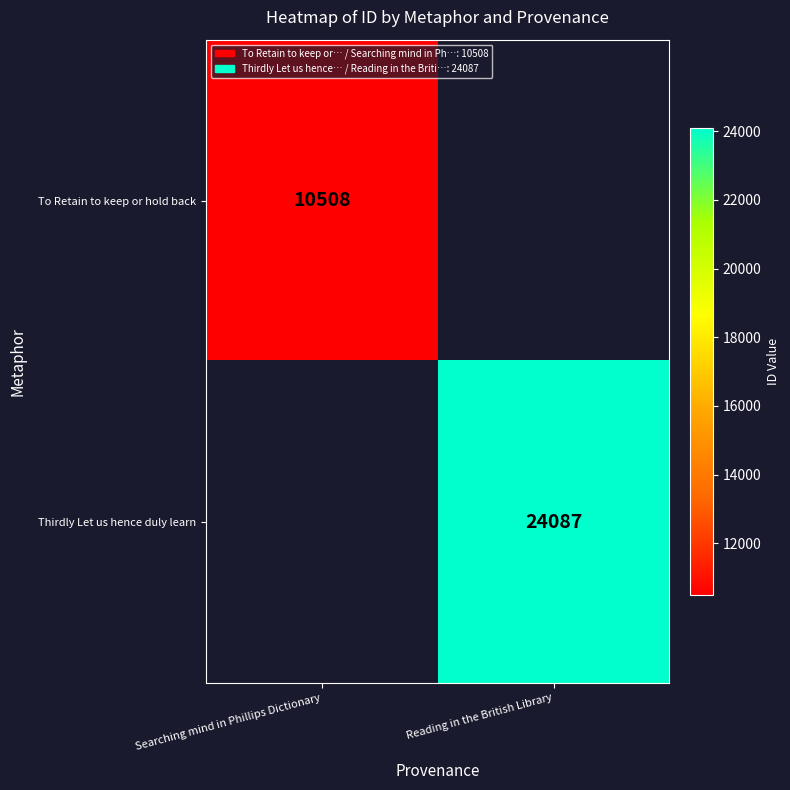

Is it true that To Retain to keep or hold back equals 6961 at Searching mind in Phillips Dictionary?

False